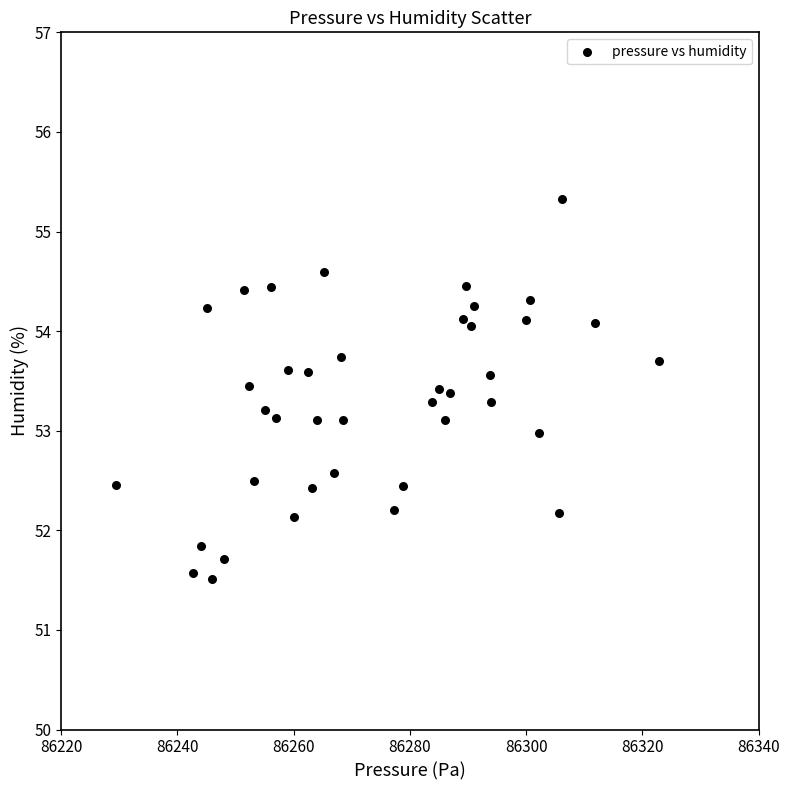

What is the range of Y values (max minus min)?

3.8